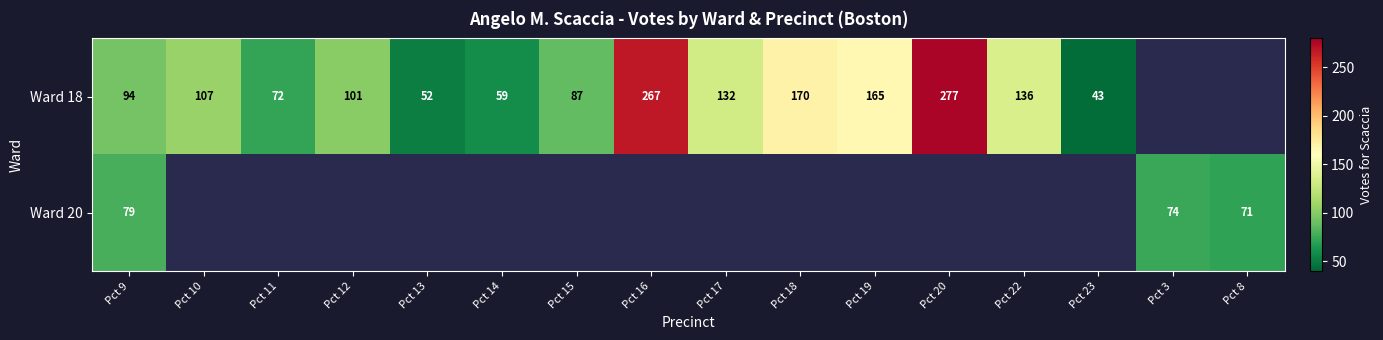

The value of Ward 18 at Pct 14 is 91.6. True or false?

False